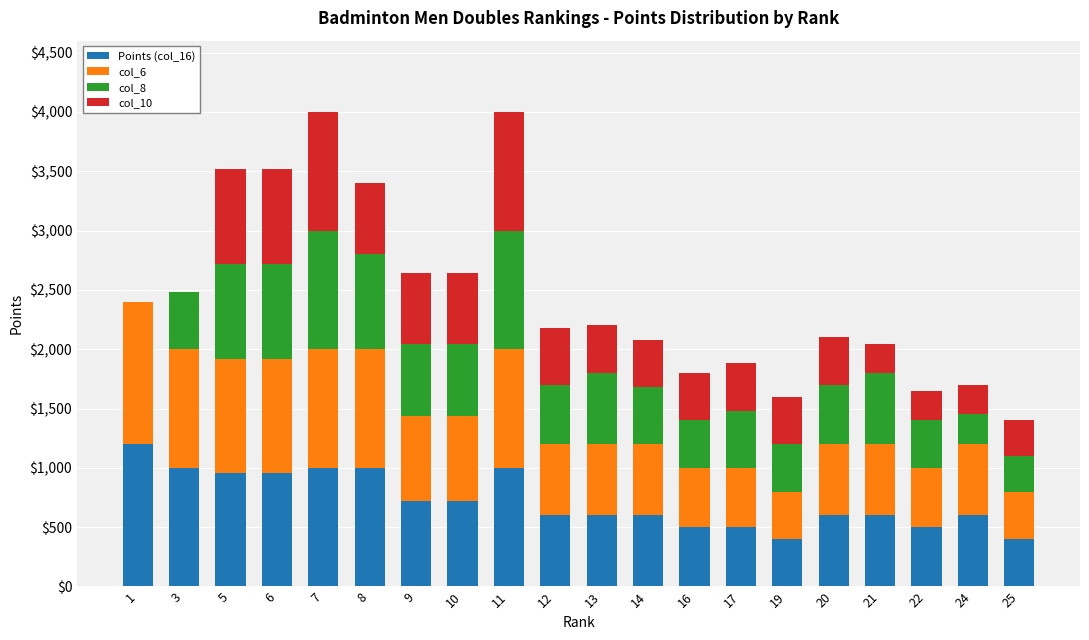

What are all the series names shown in the legend?

Points (col_16), col_6, col_8, col_10